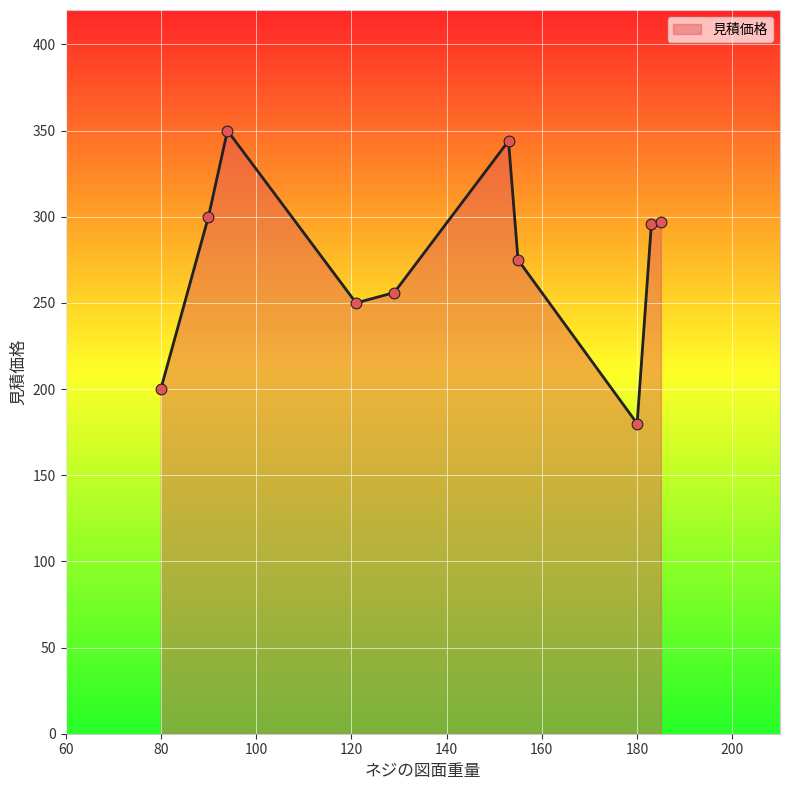

What is the difference between the maximum and minimum values?

170